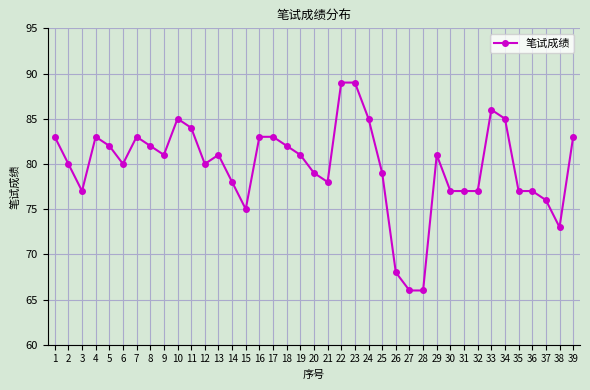

What is the maximum value shown in the chart?

89